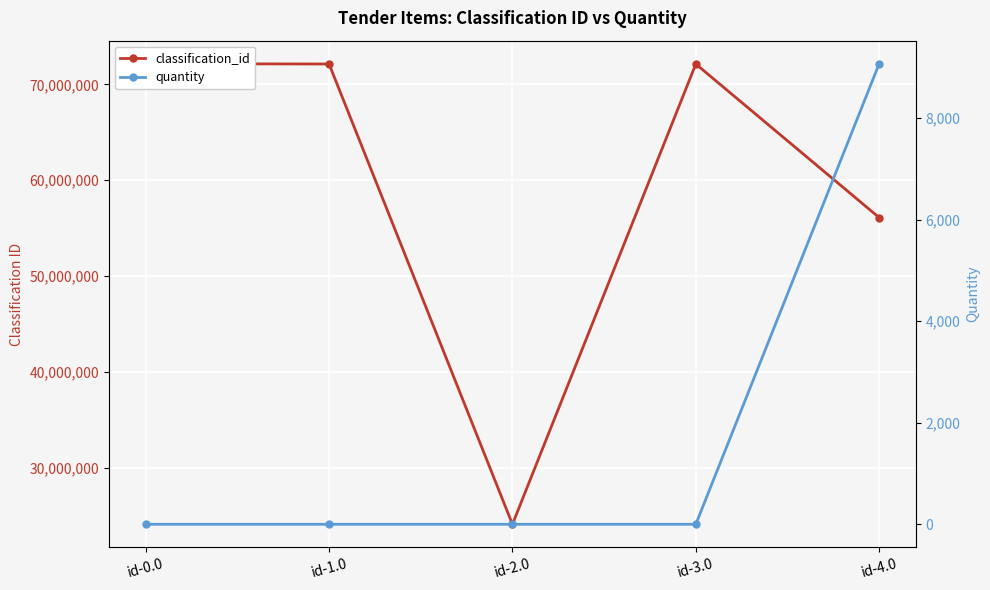

At id-4.0, list the series in order from smallest to largest.

quantity, classification_id